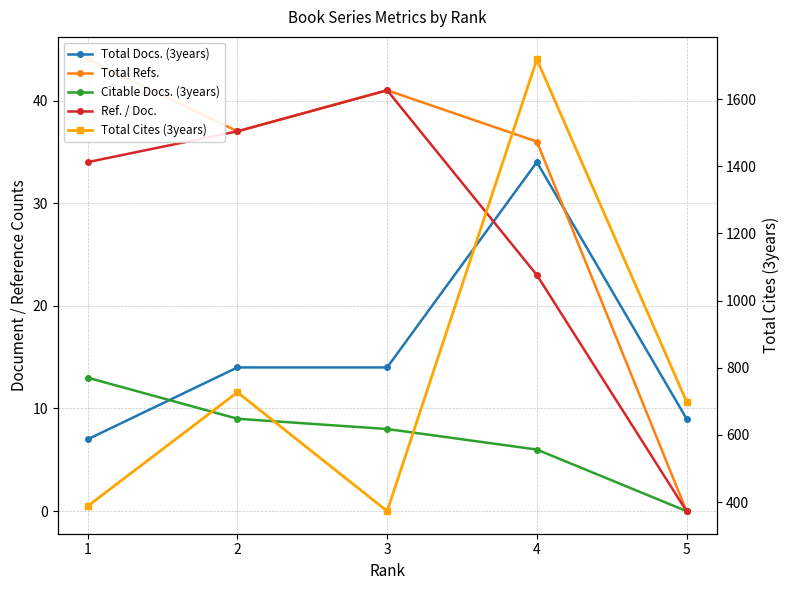

What is the sum of the Ref. / Doc. values at 2 and 3?

78